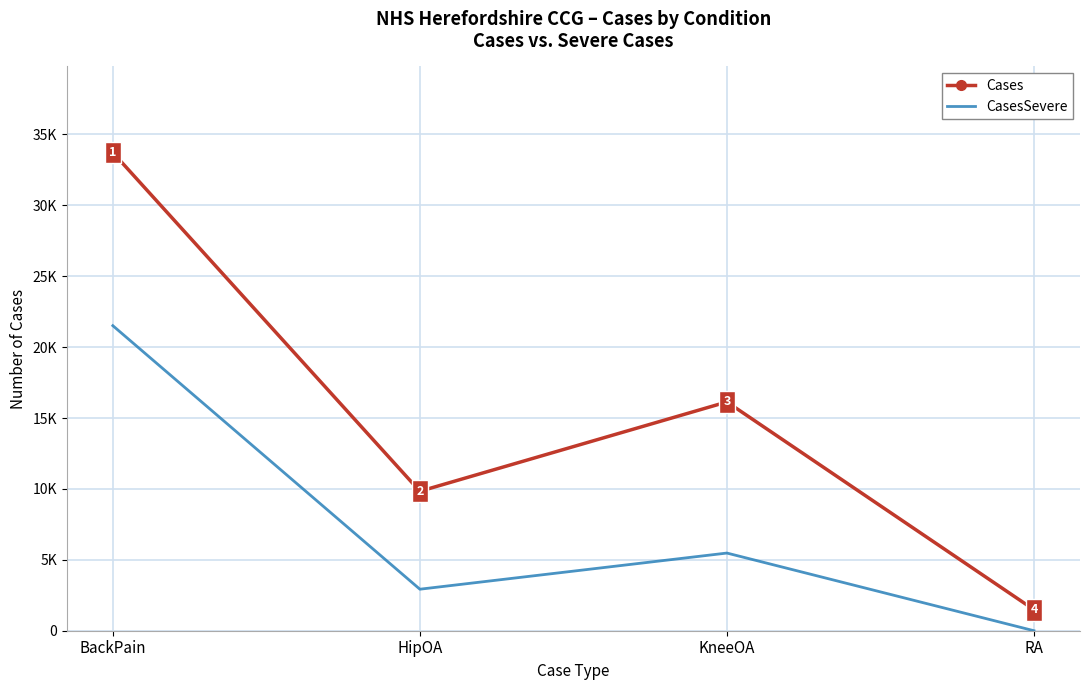

What is the label of the 2nd point from the left?

HipOA